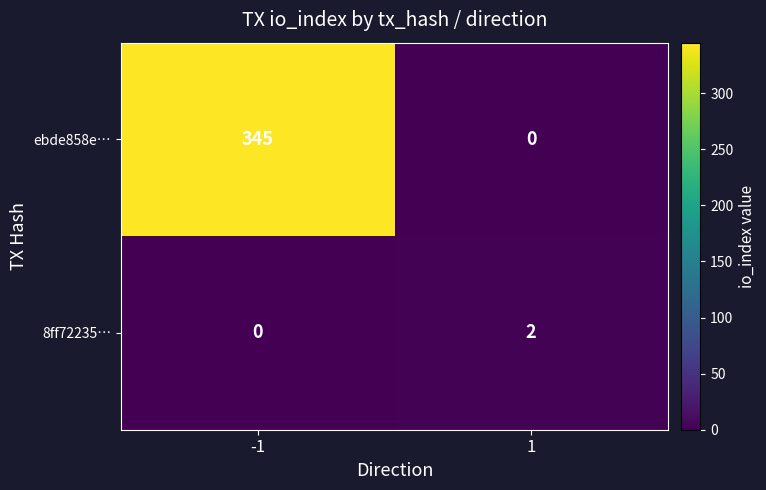

Reading left to right, transcribe all the data shown in this chart.

ebde858e…: -1=345	1=0
8ff72235…: -1=0	1=2